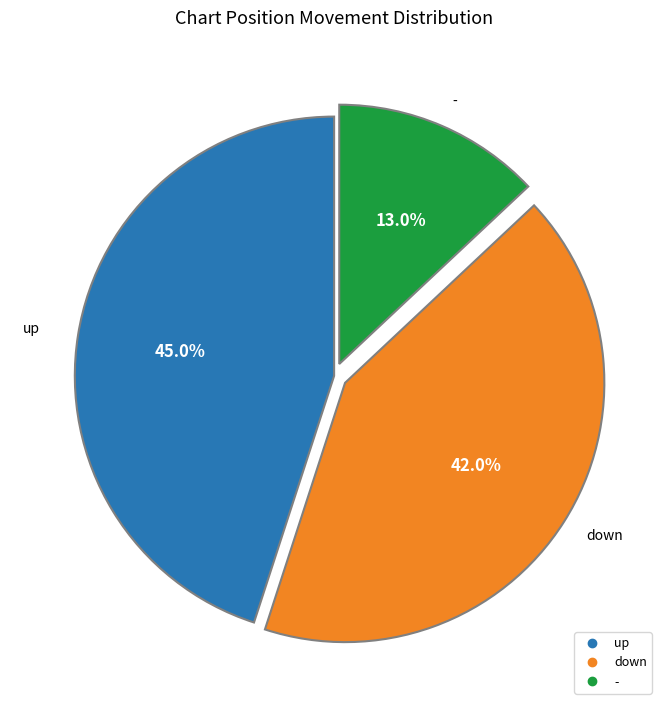

Does any single category account for the majority?

No